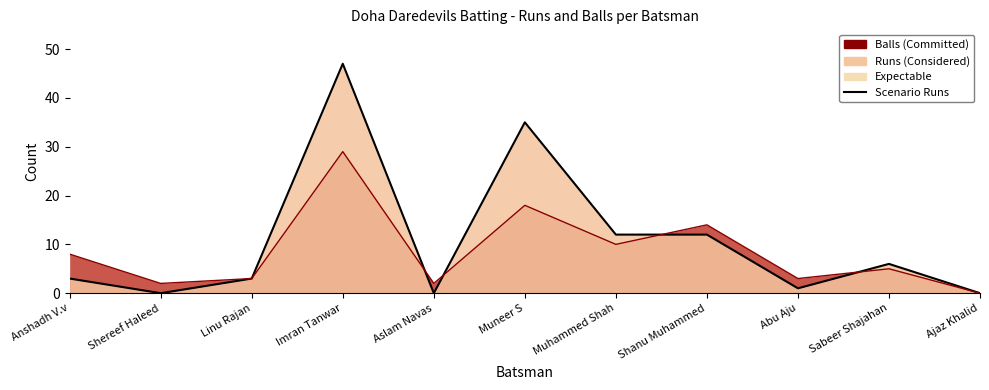

How many interior local peaks (higher than both neighbors) does the data have?

3